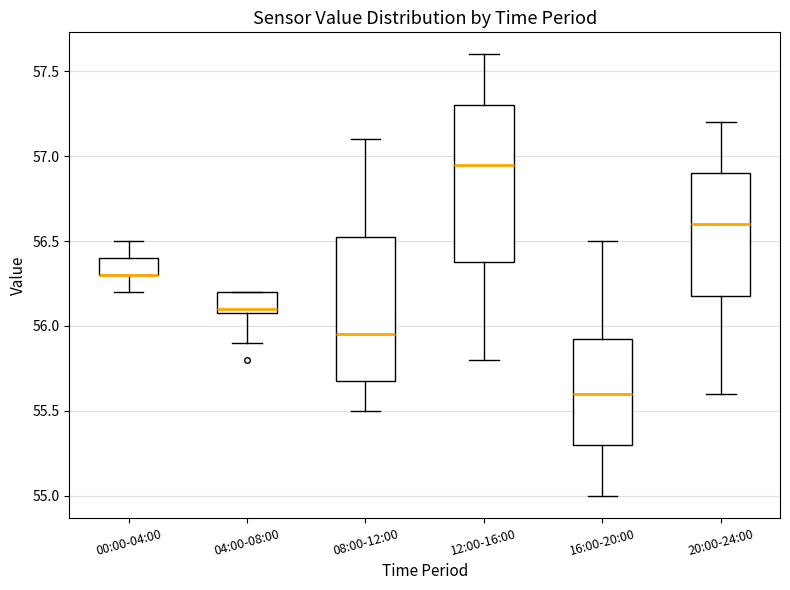

Reading left to right, transcribe this box plot: for each box, give where its median line is, the range the box spans, and where its two whiskers end, as read against the y-axis. The values are not printed on the chart, so give them approximately, as read against the axis.

00:00-04:00: median 56.30 (drawn on the box's lower edge), box 56.30 to 56.40, whiskers 56.20 to 56.50
04:00-08:00: median 56.10 (just above the box's lower edge), box 56.10 to 56.20, whiskers 55.90 to 56.20
08:00-12:00: median 55.95, box 55.70 to 56.55, whiskers 55.50 to 57.10
12:00-16:00: median 56.95, box 56.40 to 57.30, whiskers 55.80 to 57.60
16:00-20:00: median 55.60, box 55.30 to 55.95, whiskers 55.00 to 56.50
20:00-24:00: median 56.60, box 56.20 to 56.90, whiskers 55.60 to 57.20